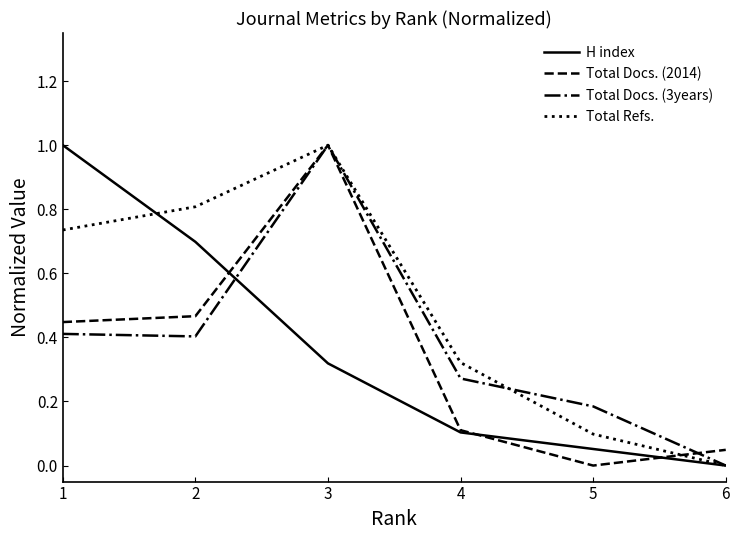

At which label does Total Refs. reach its minimum?

6